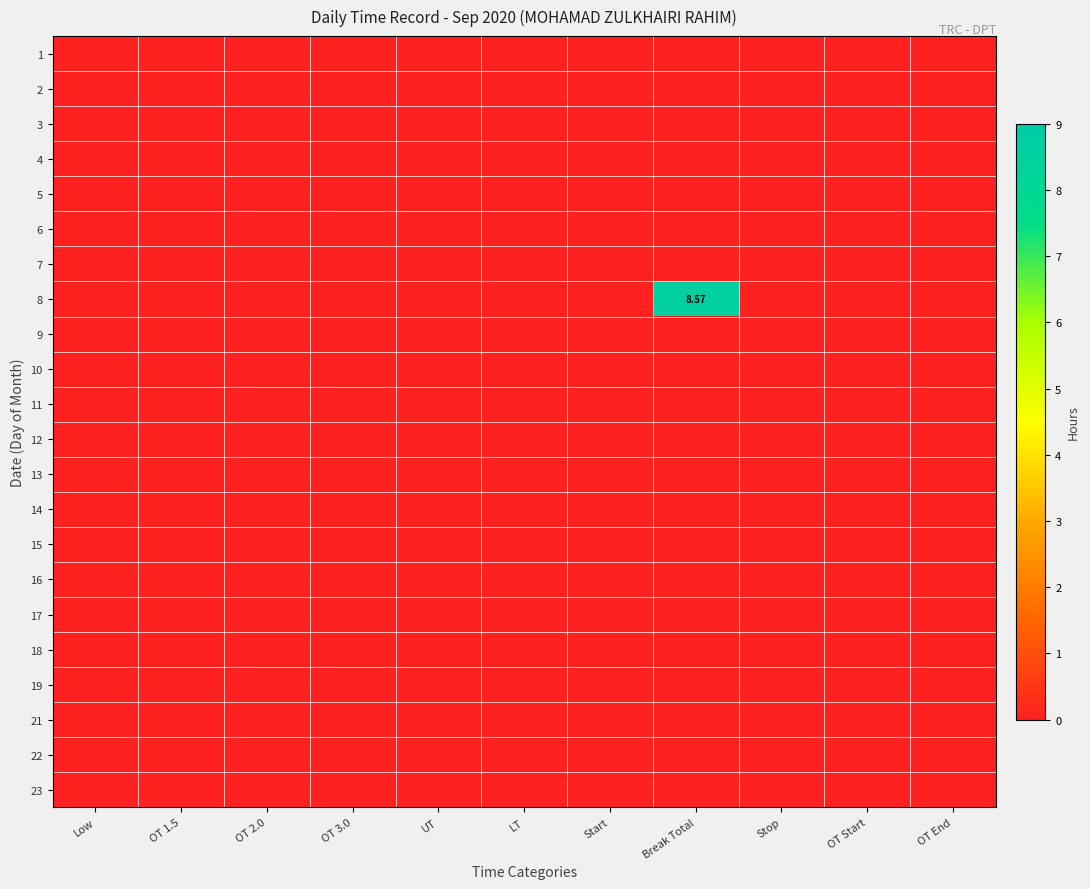

Which series has the largest range (max minus min)?

8